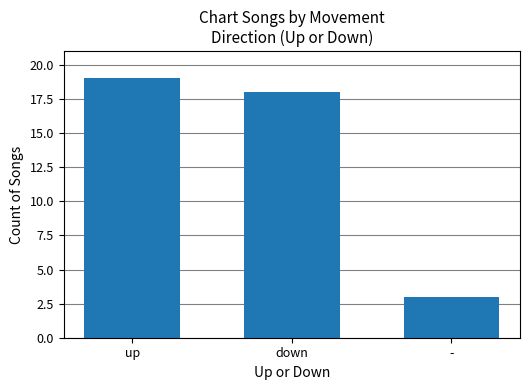

Does the chart contain stacked bars?

No